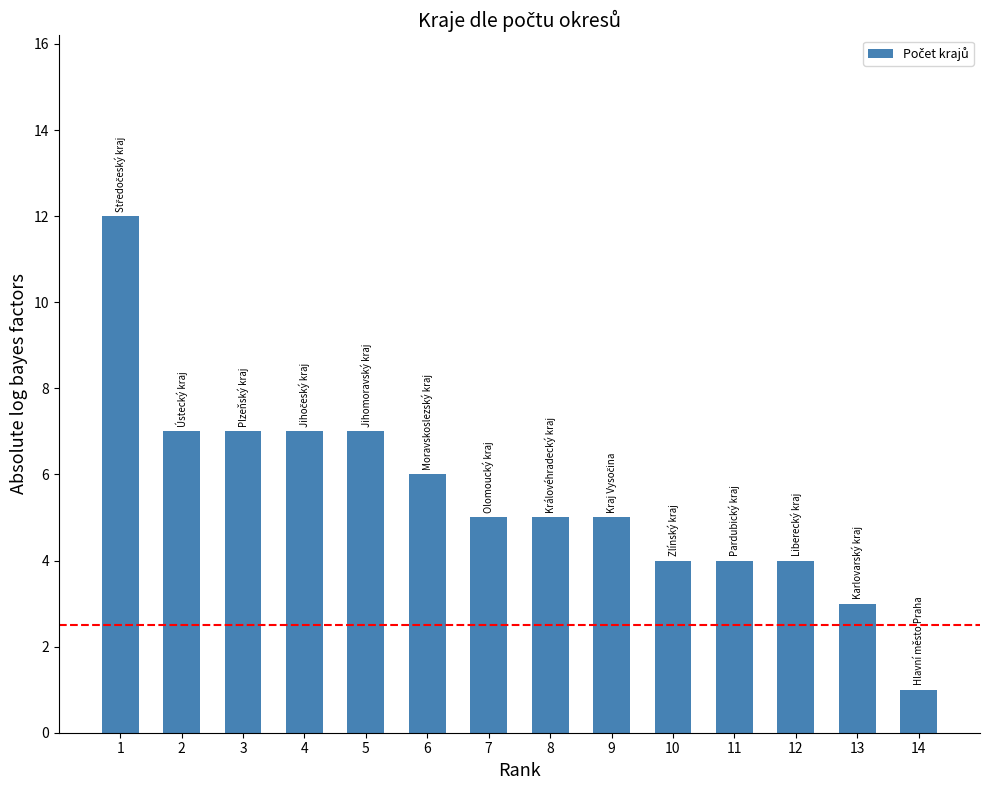

What is the minimum value shown in the chart?

1